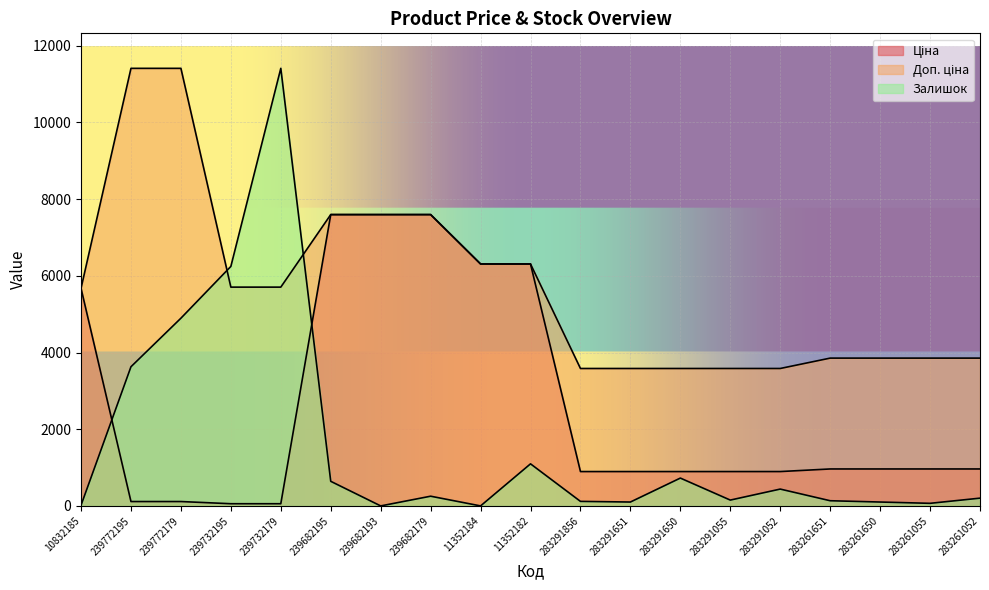

What is the value of the Ціна point at the 19th from the left?

963.5